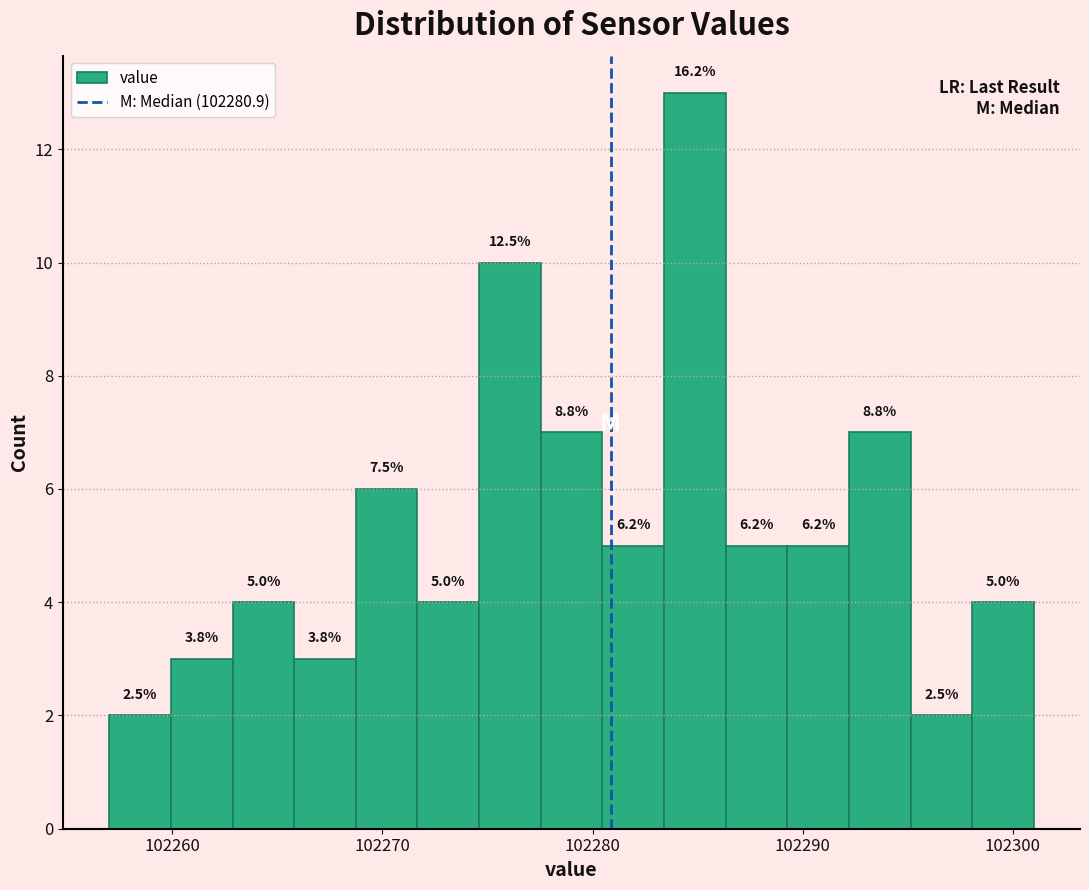

Around what value on the x-axis is the tallest bar? Give the approximate position of its centre, as read against the axis.

102285